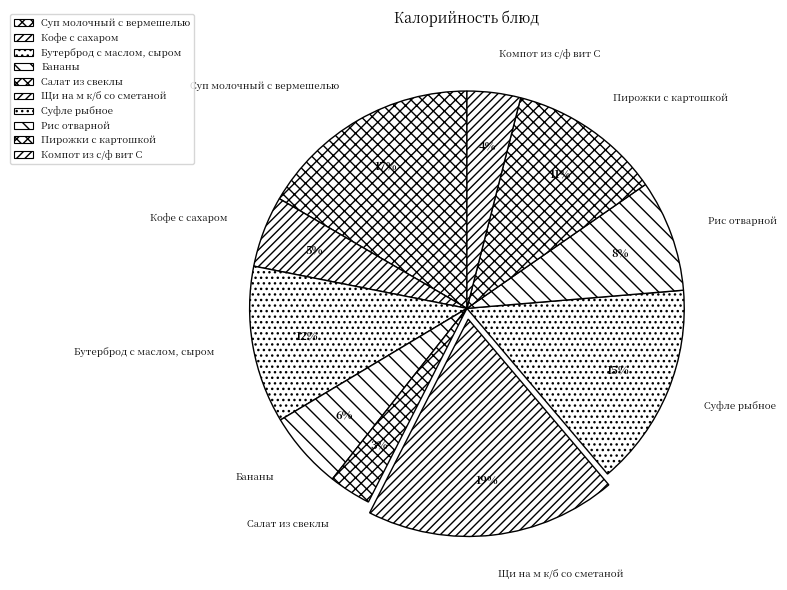

True or false: Бананы accounts for 1% of the total.

False